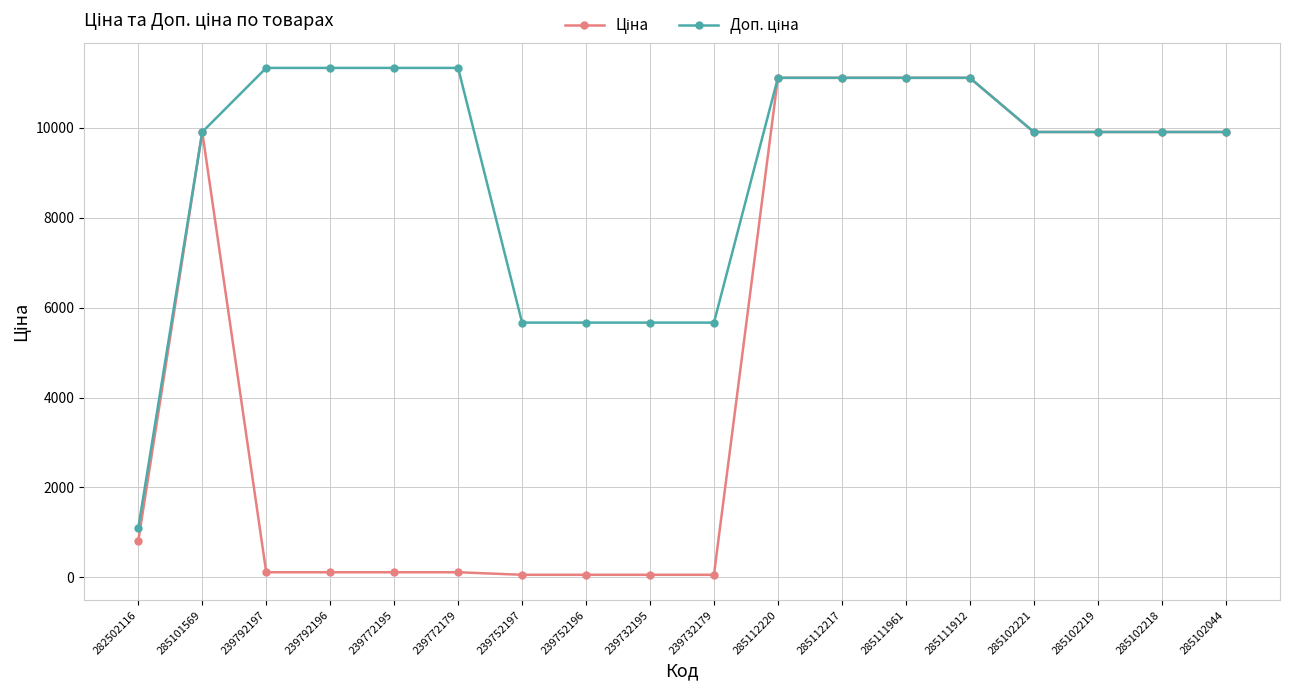

What is the maximum value shown in the chart?

11334.0